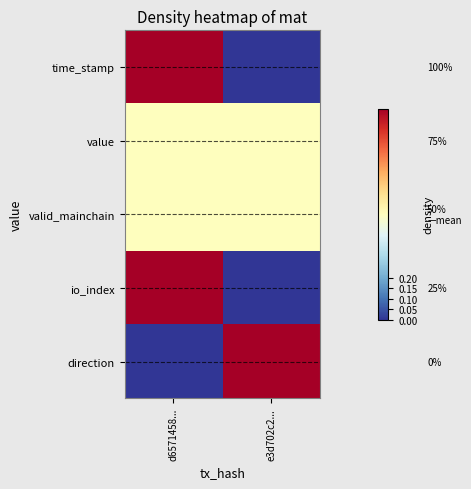

Which series has the largest total across all categories?

direction